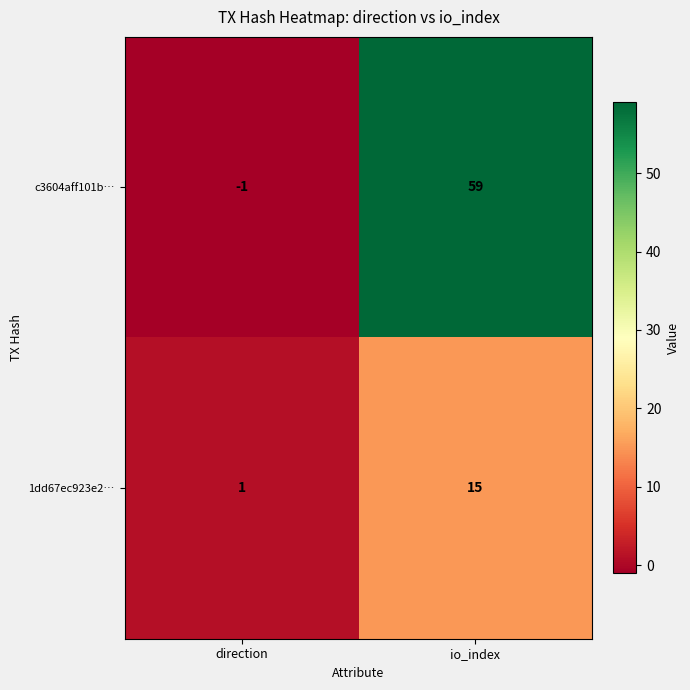

Is it true that 1dd67ec923e2… equals 1 at direction?

True